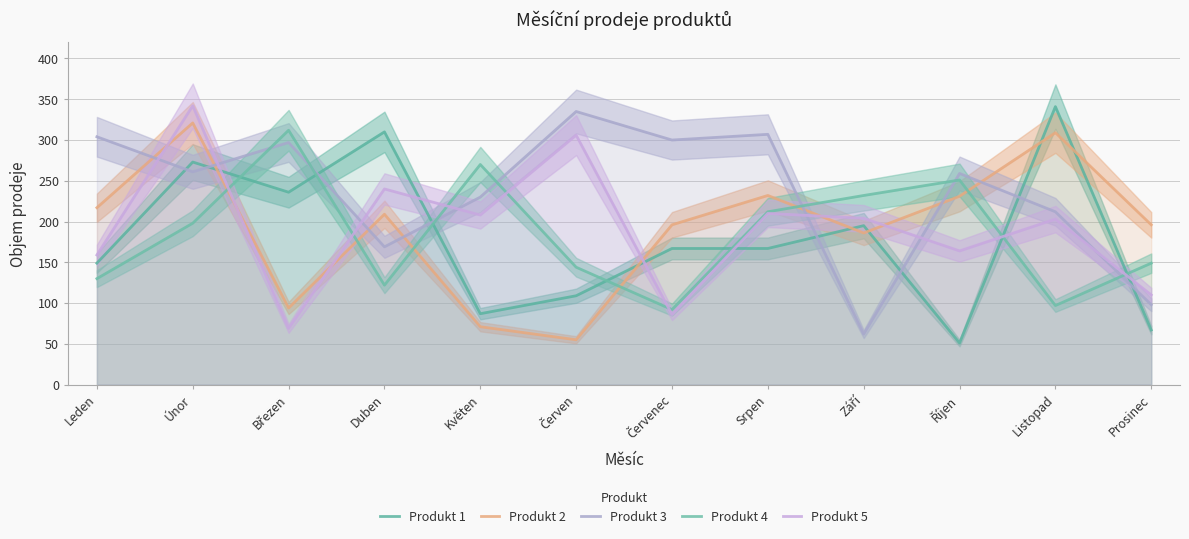

What is the difference between the Produkt 5 values at Prosinec and Září?

94